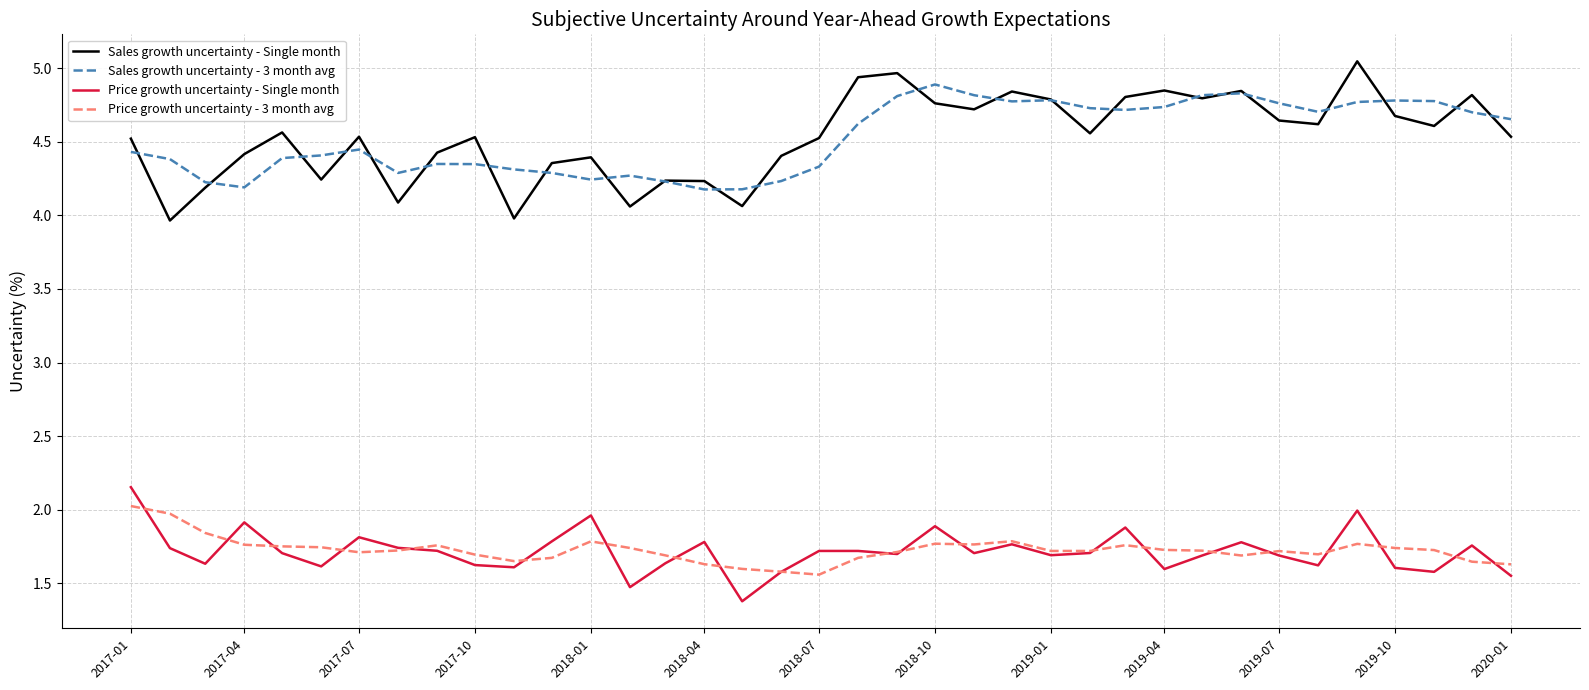

Which series has the largest range (max minus min)?

Sales growth uncertainty - Single month